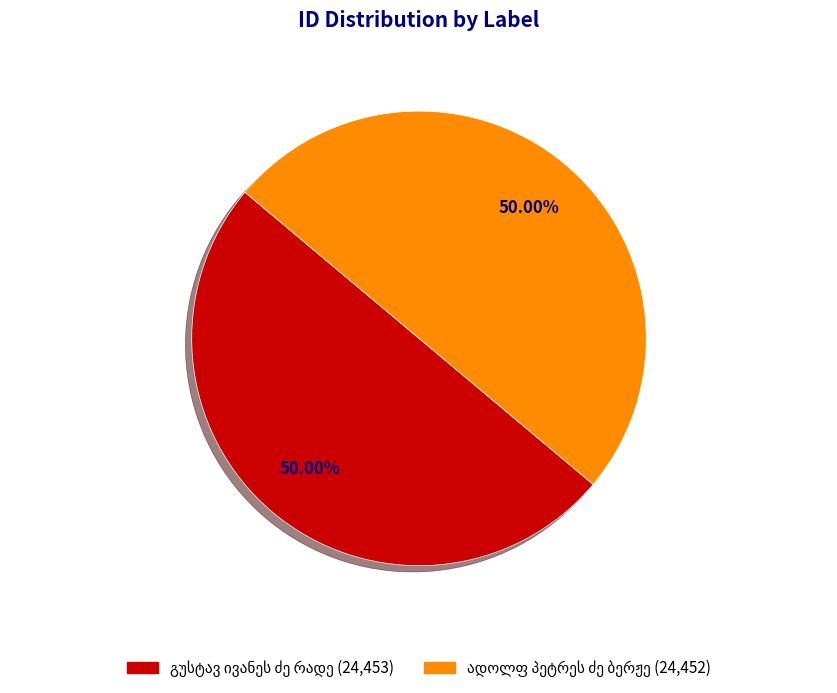

Combined, do ადოლფ პეტრეს ძე ბერჟე and გუსტავ ივანეს ძე რადე account for over 50%?

Yes